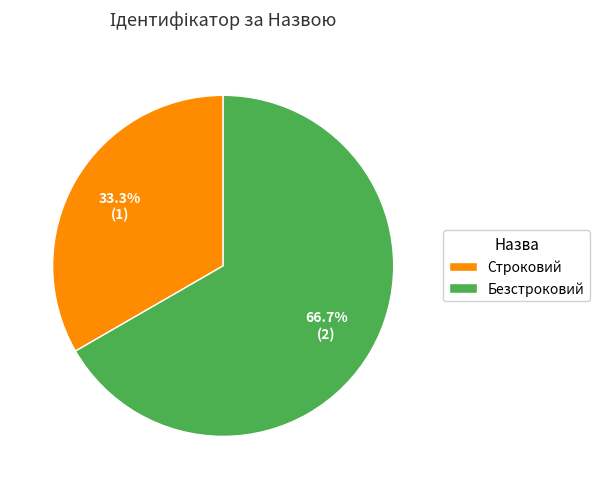

The Безстроковий slice represents 77% of the pie. True or false?

False